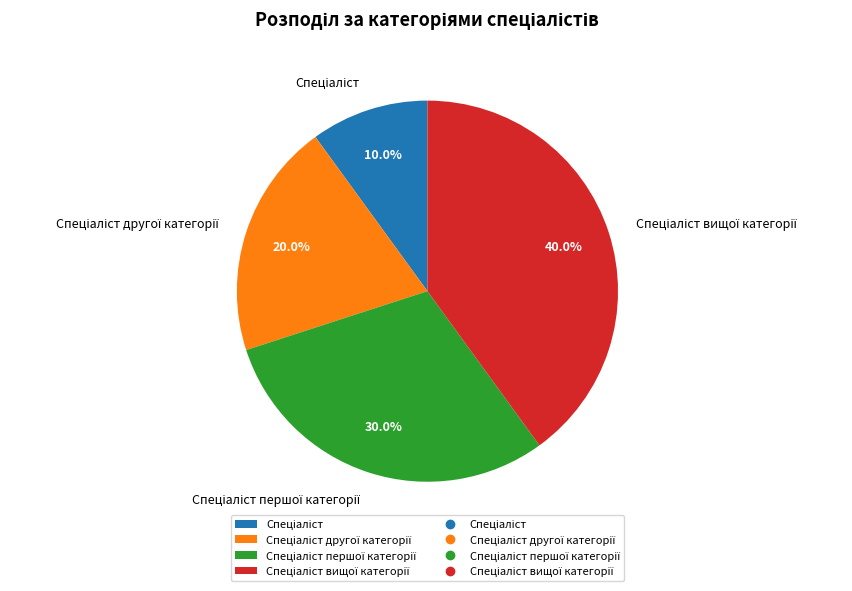

How many segments does this pie chart have?

4